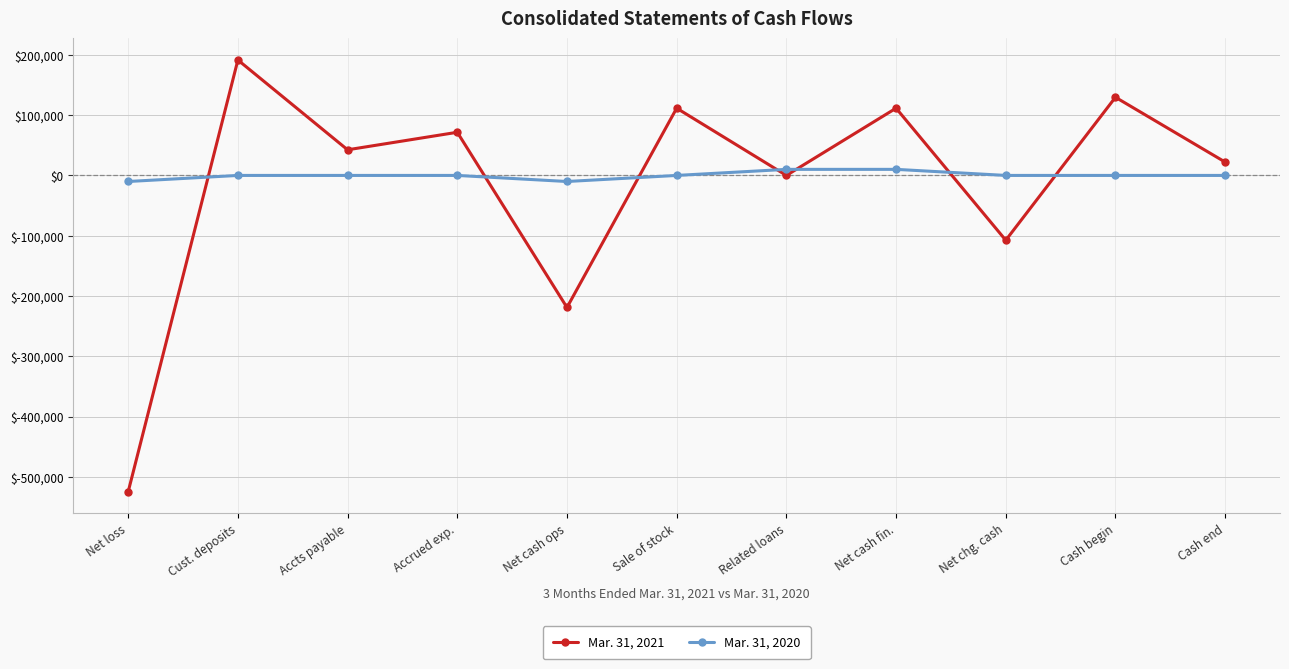

How many data points in Mar. 31, 2021 are less than 42508?

5